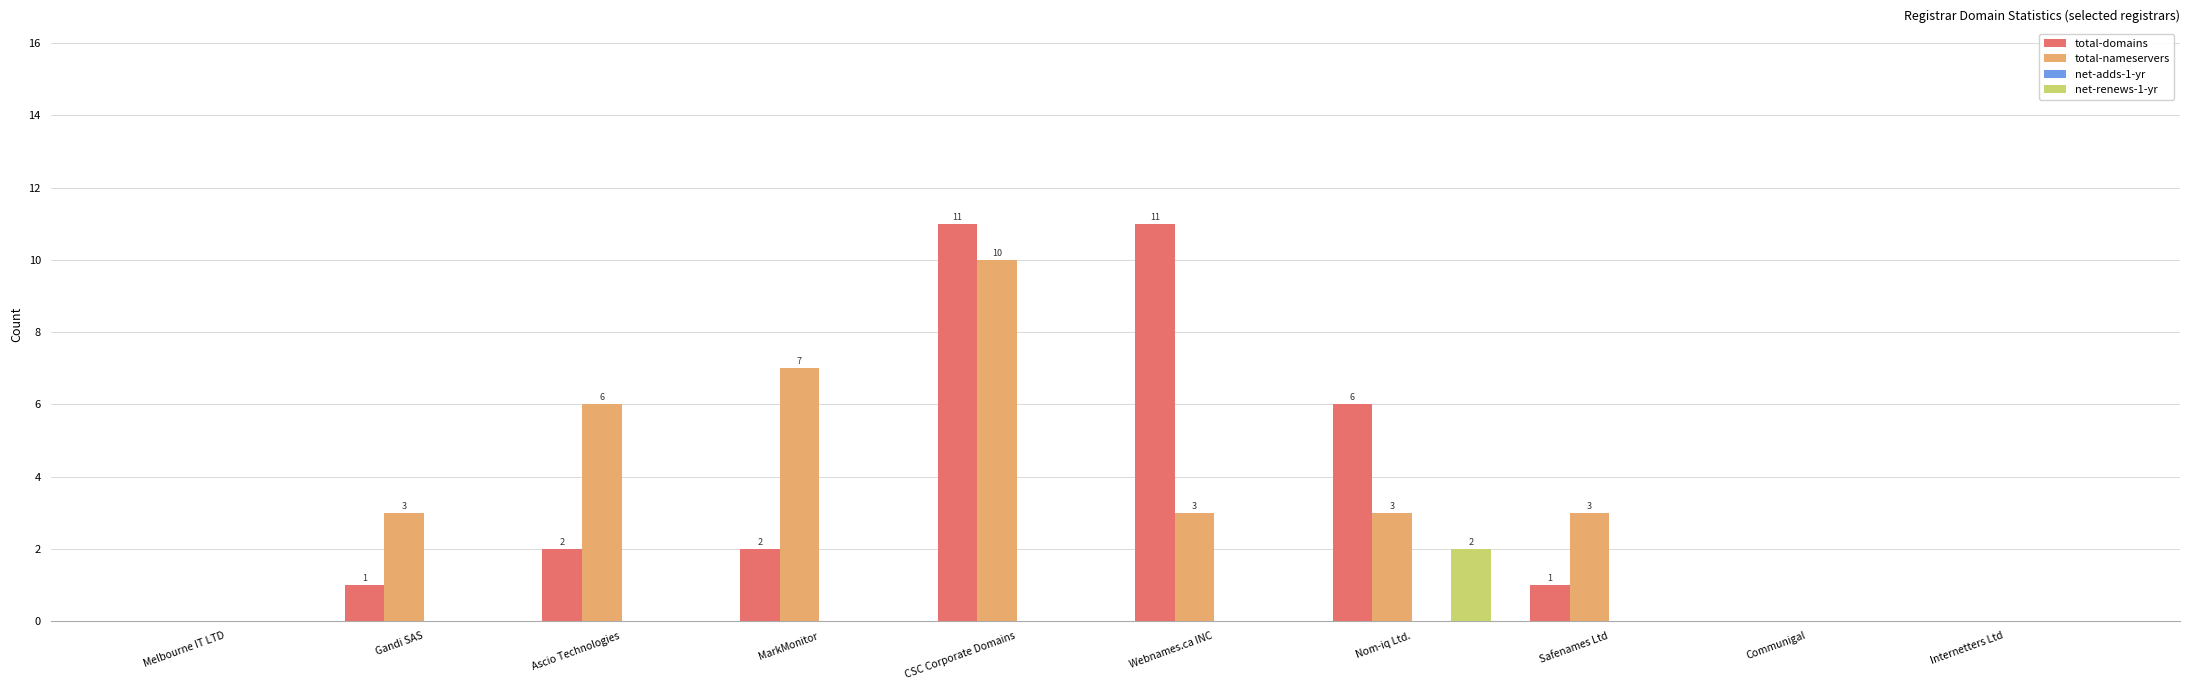

Which series has the largest total across all categories?

total-nameservers